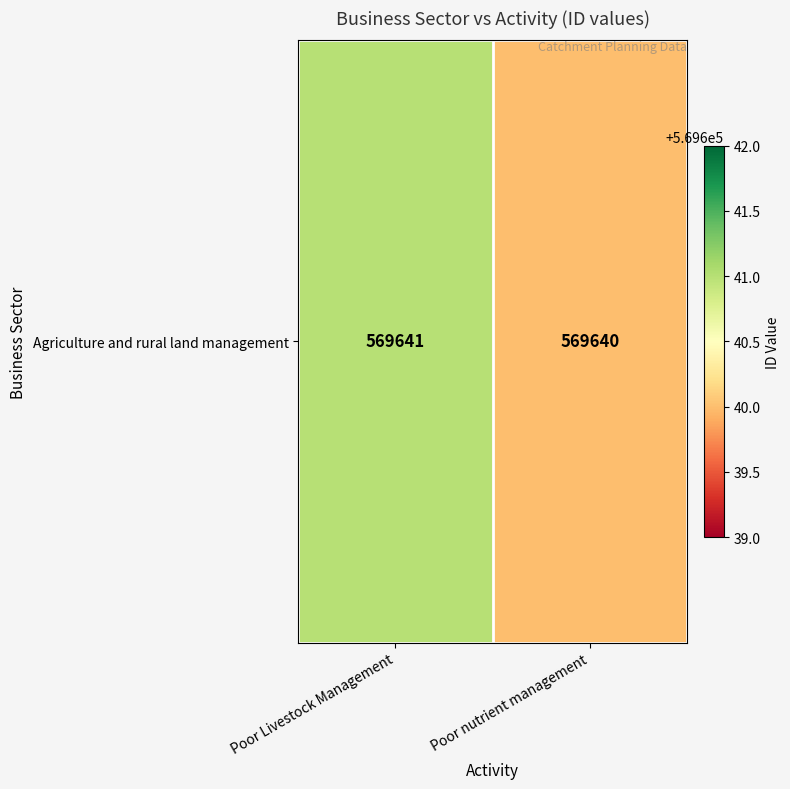

True or false: the data shows 188359 at Poor Livestock Management.

False